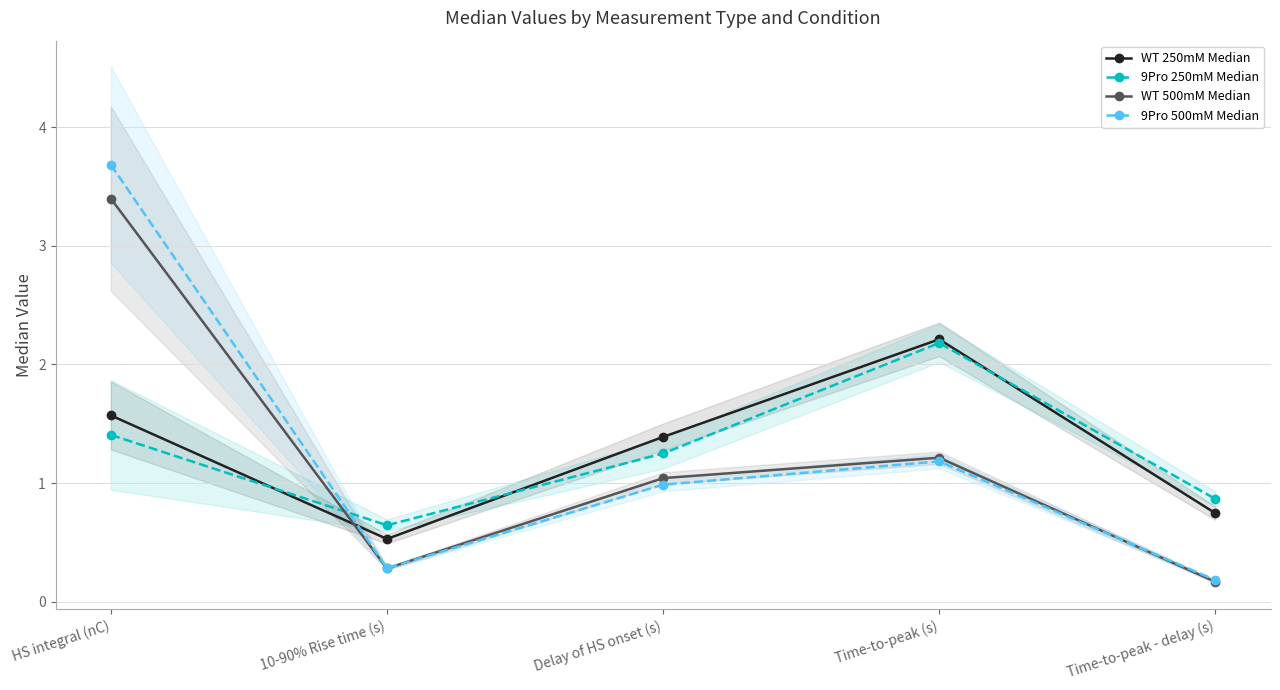

What are all the series names shown in the legend?

WT 250mM Median, 9Pro 250mM Median, WT 500mM Median, 9Pro 500mM Median